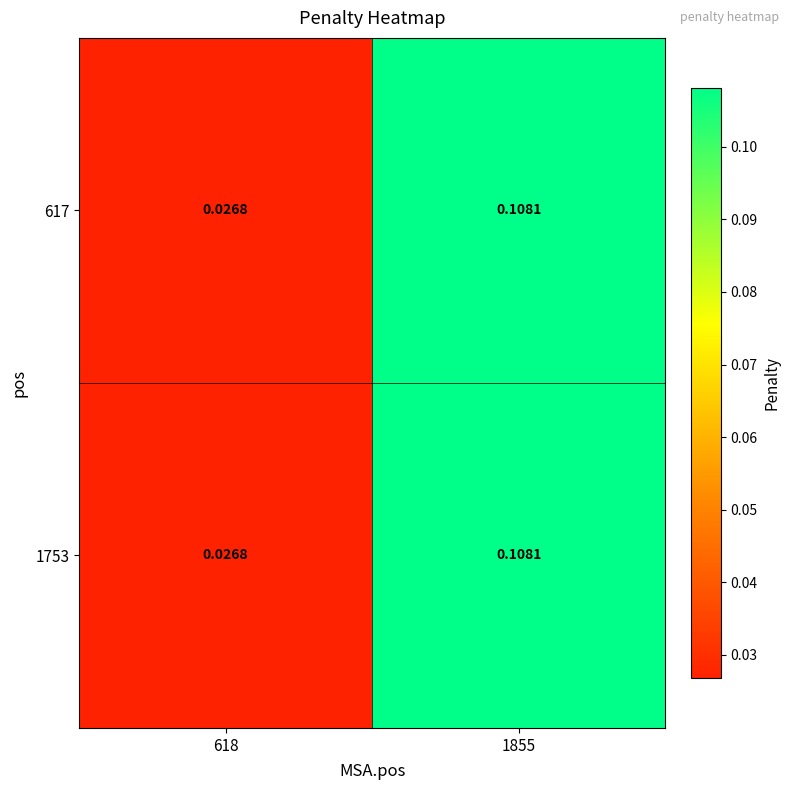

Is the value of 1753 at 1855 greater than the value of 617 at 618?

Yes